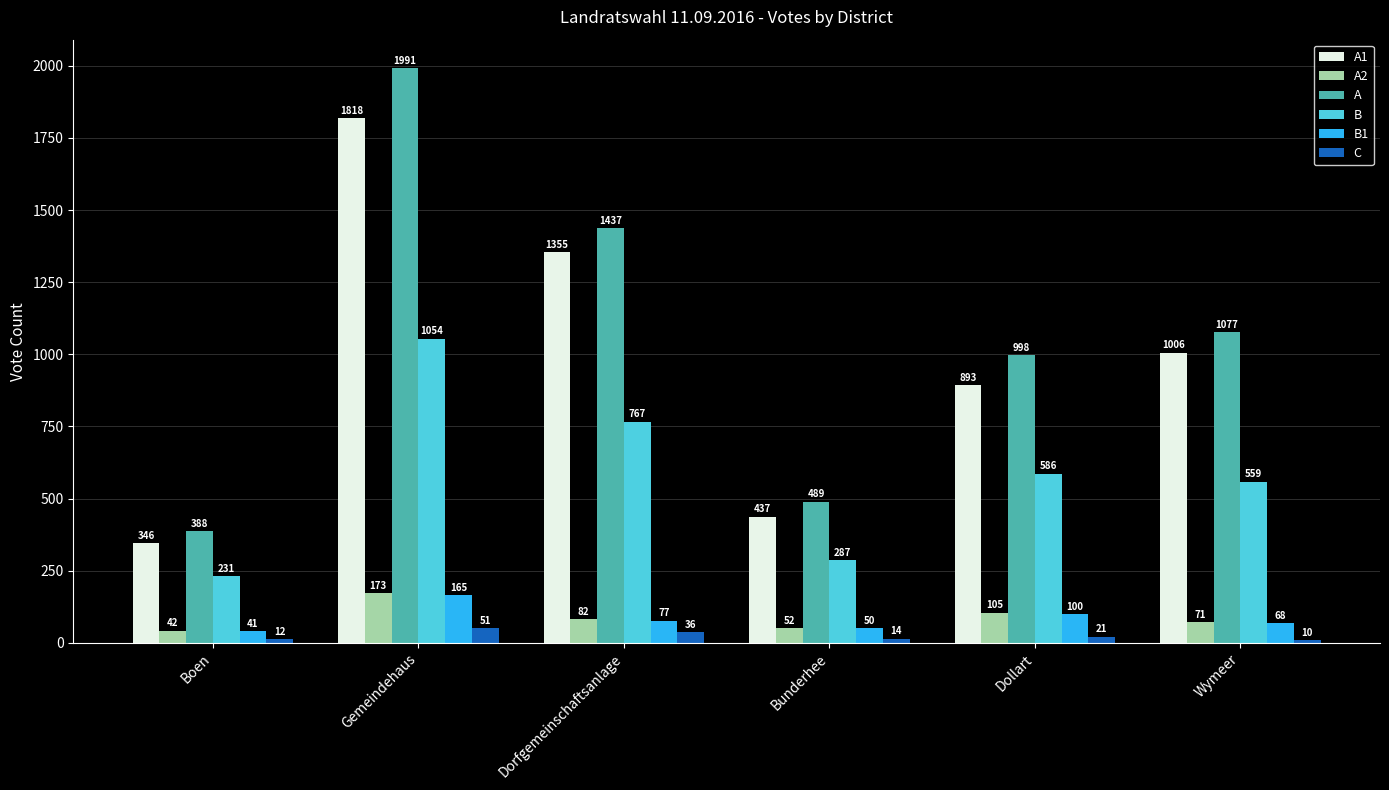

At which category is the sum across all series the highest?

Gemeindehaus